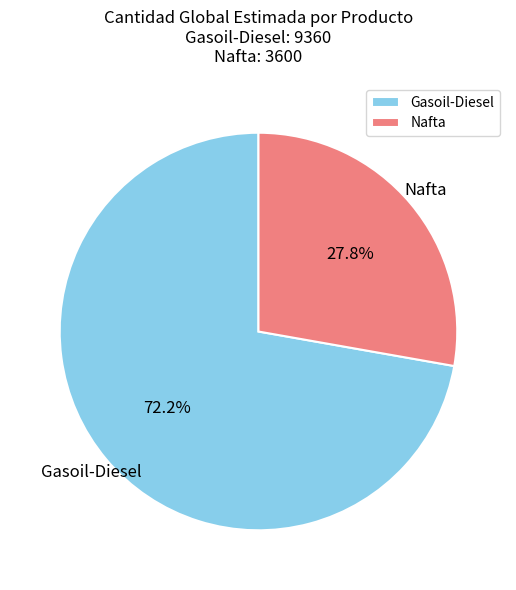

Count the number of slices in the pie.

2